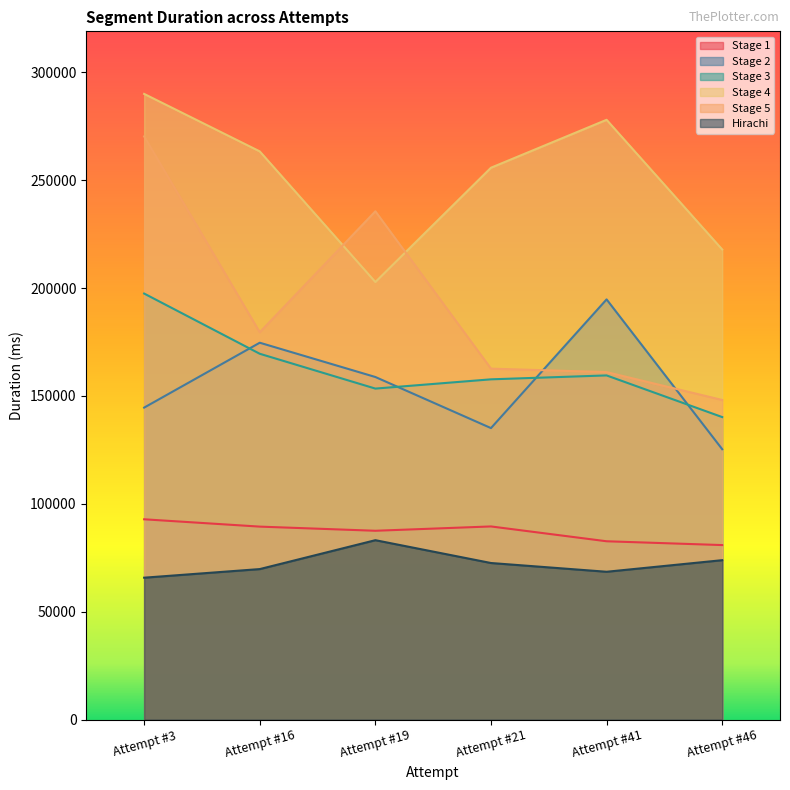

What is the value of the Stage 4 point at the 2nd from the left?

263346